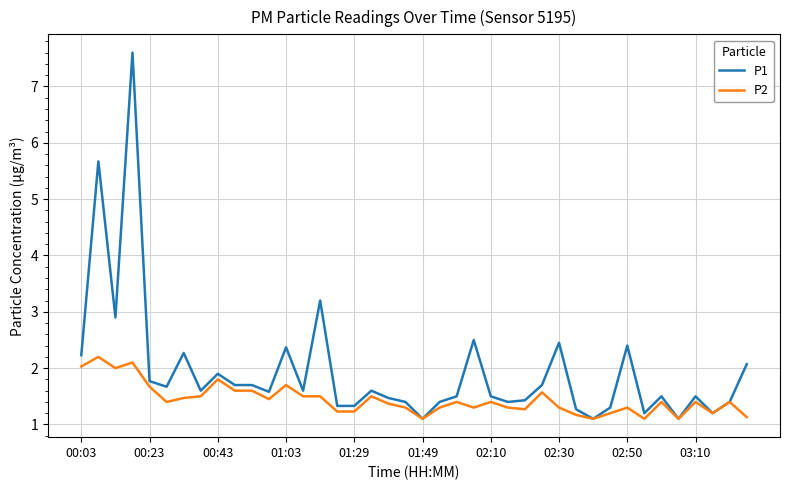

Which series has the largest range (max minus min)?

P1